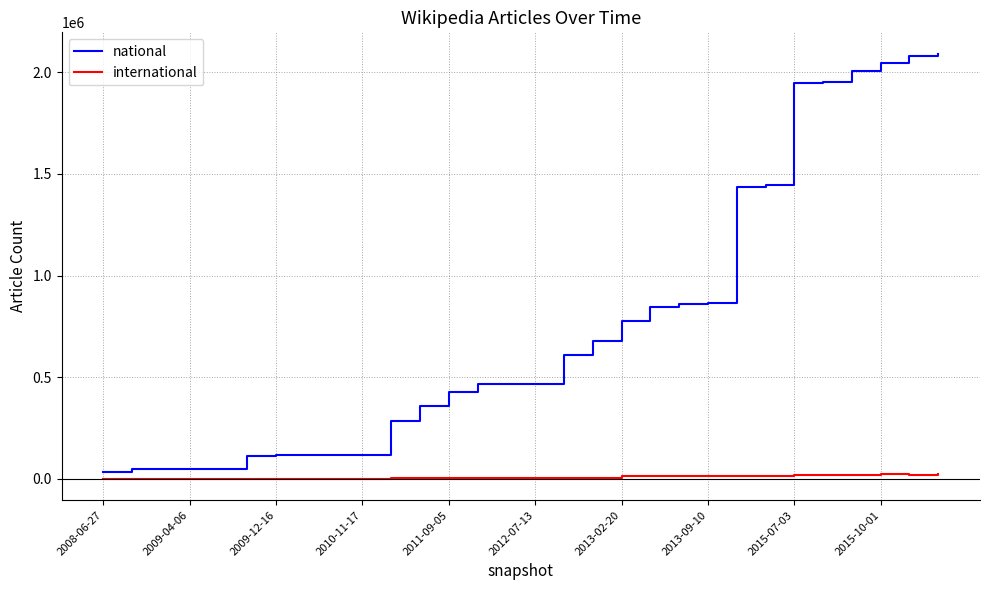

Which series has the largest range (max minus min)?

national